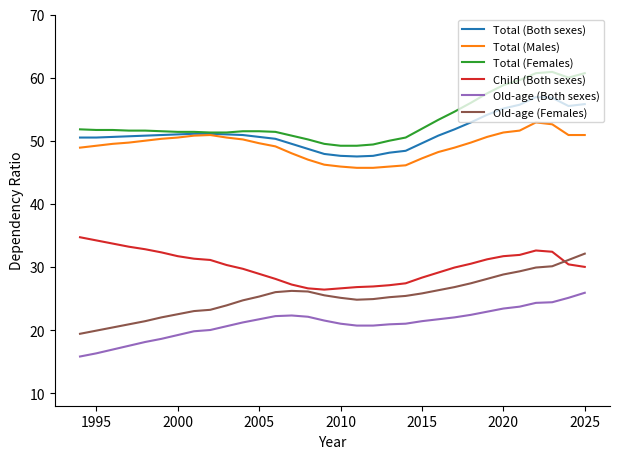

What is the maximum value shown in the chart?

60.9